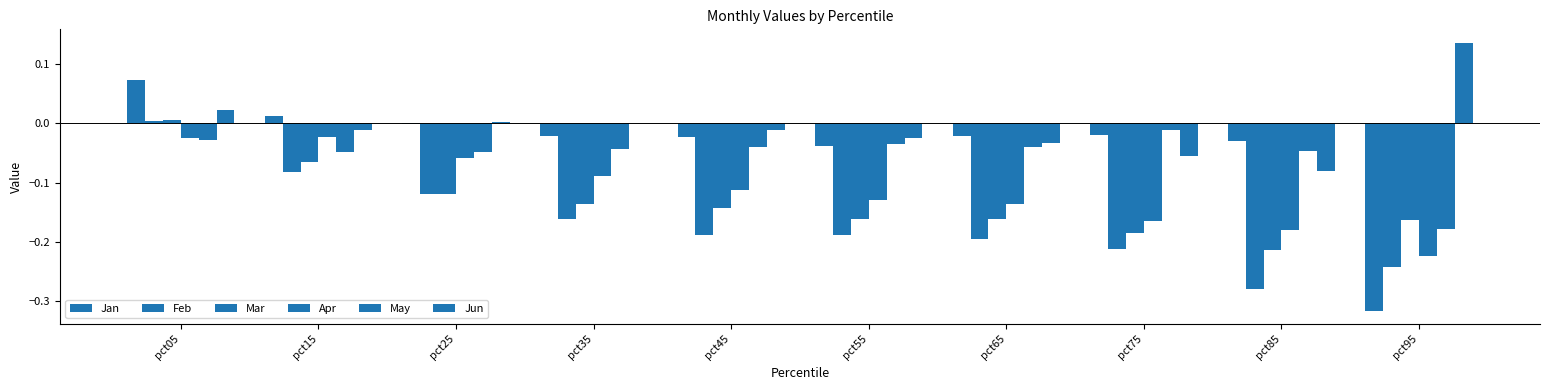

Reading left to right, transcribe all the data shown in this chart.

Jan: 0.1	0.0	-0.0	-0.0	-0.0	-0.0	-0.0	-0.0	-0.0	-0.3
Feb: 0.0	-0.1	-0.1	-0.2	-0.2	-0.2	-0.2	-0.2	-0.3	-0.2
Mar: 0.0	-0.1	-0.1	-0.1	-0.1	-0.2	-0.2	-0.2	-0.2	-0.2
Apr: -0.0	-0.0	-0.1	-0.1	-0.1	-0.1	-0.1	-0.2	-0.2	-0.2
May: -0.0	-0.0	-0.0	-0.0	-0.0	-0.0	-0.0	-0.0	-0.0	-0.2
Jun: 0.0	-0.0	0.0	0.0	-0.0	-0.0	-0.0	-0.1	-0.1	0.1